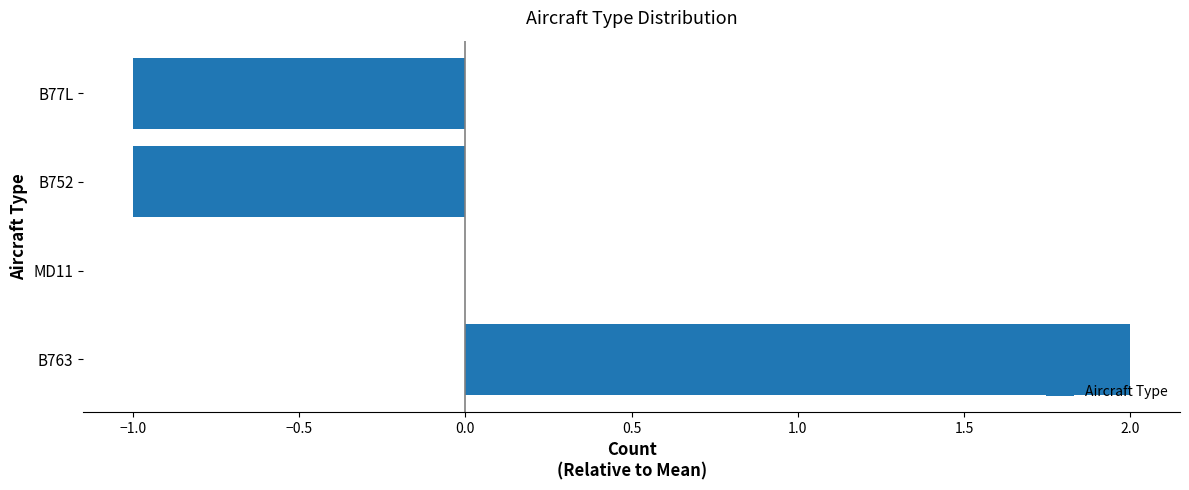

Reading bottom to top, what are all the values shown in this chart?

B763=2	MD11=0	B752=-1	B77L=-1